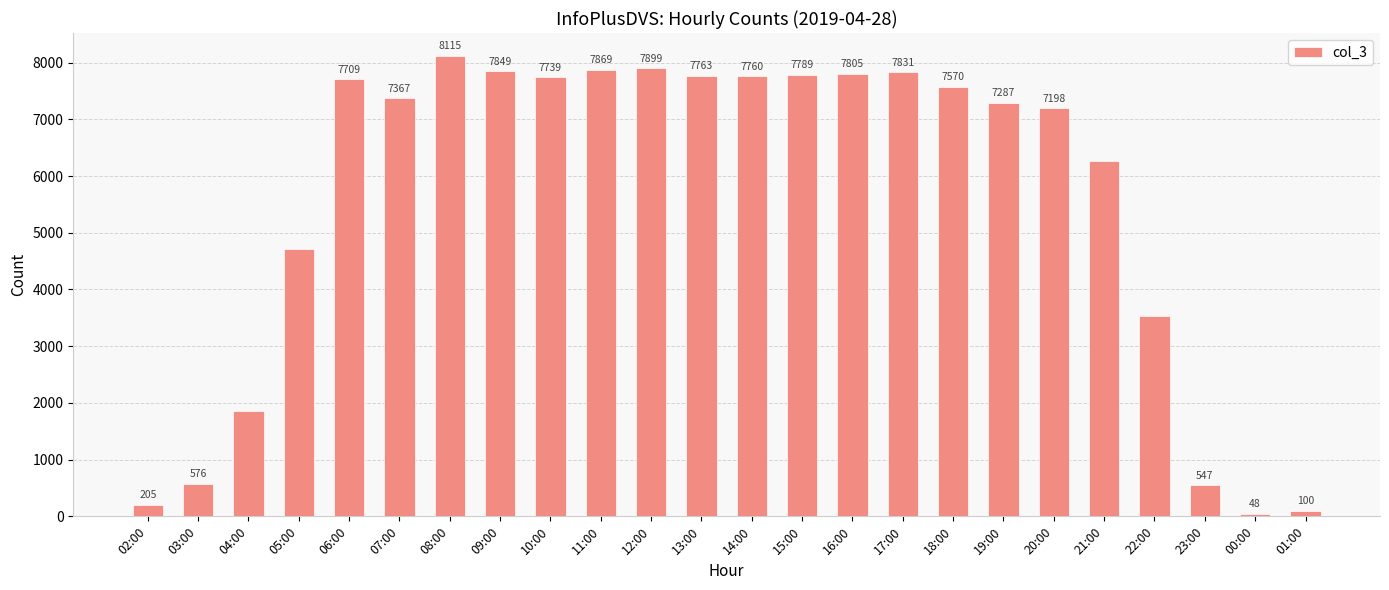

Rank the categories by value from highest to lowest.

08:00, 12:00, 11:00, 09:00, 17:00, 16:00, 15:00, 13:00, 14:00, 10:00, 06:00, 18:00, 07:00, 19:00, 20:00, 21:00, 05:00, 22:00, 04:00, 03:00, 23:00, 02:00, 01:00, 00:00